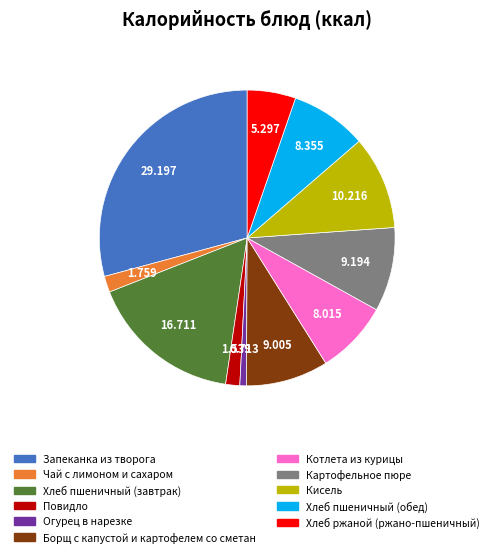

Between Запеканка из творога and Котлета из курицы, which is larger?

Запеканка из творога